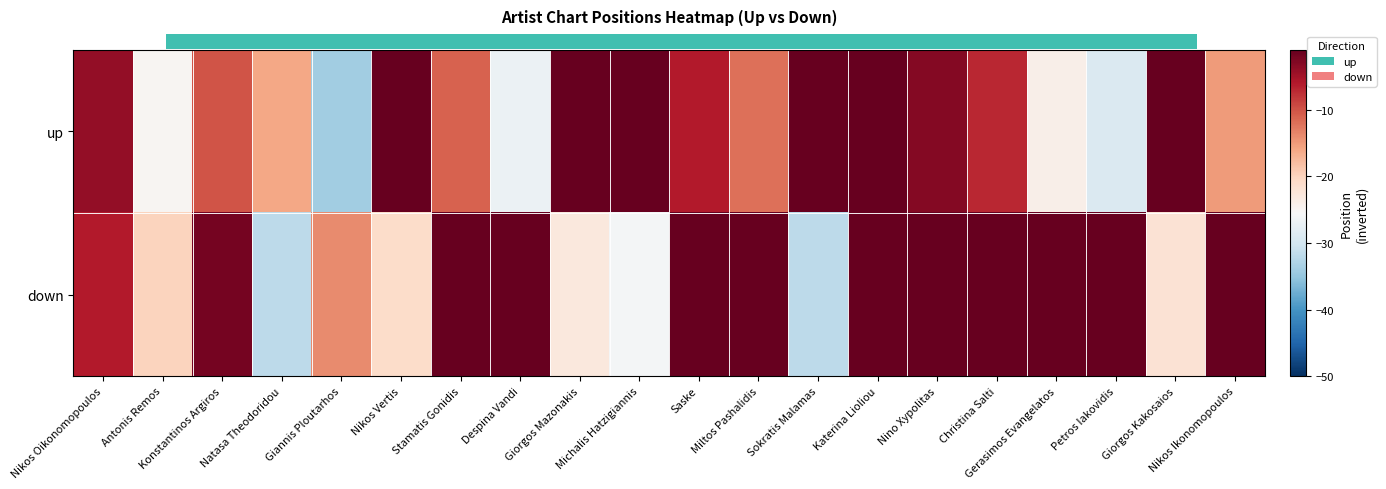

Reading left to right, transcribe all the data shown in this chart.

up: Nikos Oikonomopoulos=-4	Antonis Remos=-25	Konstantinos Argiros=-10	Natasa Theodoridou=-16	Giannis Ploutarhos=-34	Nikos Vertis=0	Stamatis Gonidis=-11	Despina Vandi=-27	Giorgos Mazonakis=0	Michalis Hatzigiannis=0	Saske=-6	Miltos Pashalidis=-12	Sokratis Malamas=0	Katerina Lioliou=-1	Nino Xypolitas=-3	Christina Salti=-7	Gerasimos Evangelatos=-24	Petros Iakovidis=-29	Giorgos Kakosaios=0	Nikos Ikonomopoulos=-15
down: Nikos Oikonomopoulos=-6	Antonis Remos=-20	Konstantinos Argiros=-2	Natasa Theodoridou=-32	Giannis Ploutarhos=-14	Nikos Vertis=-21	Stamatis Gonidis=0	Despina Vandi=0	Giorgos Mazonakis=-23	Michalis Hatzigiannis=-26	Saske=0	Miltos Pashalidis=0	Sokratis Malamas=-32	Katerina Lioliou=0	Nino Xypolitas=0	Christina Salti=0	Gerasimos Evangelatos=0	Petros Iakovidis=0	Giorgos Kakosaios=-22	Nikos Ikonomopoulos=0